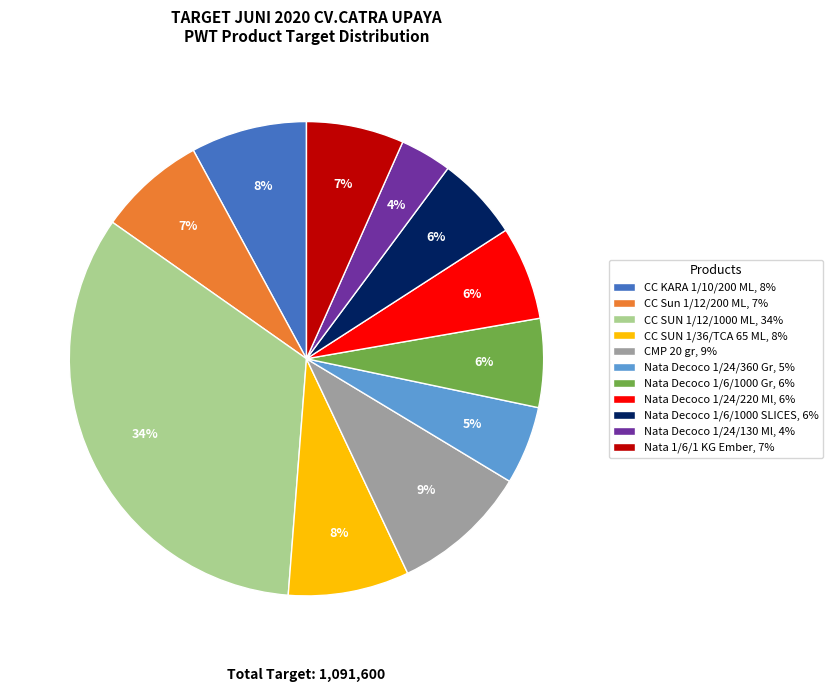

Is it true that Nata 1/6/1 KG Ember is 18% of the pie?

False